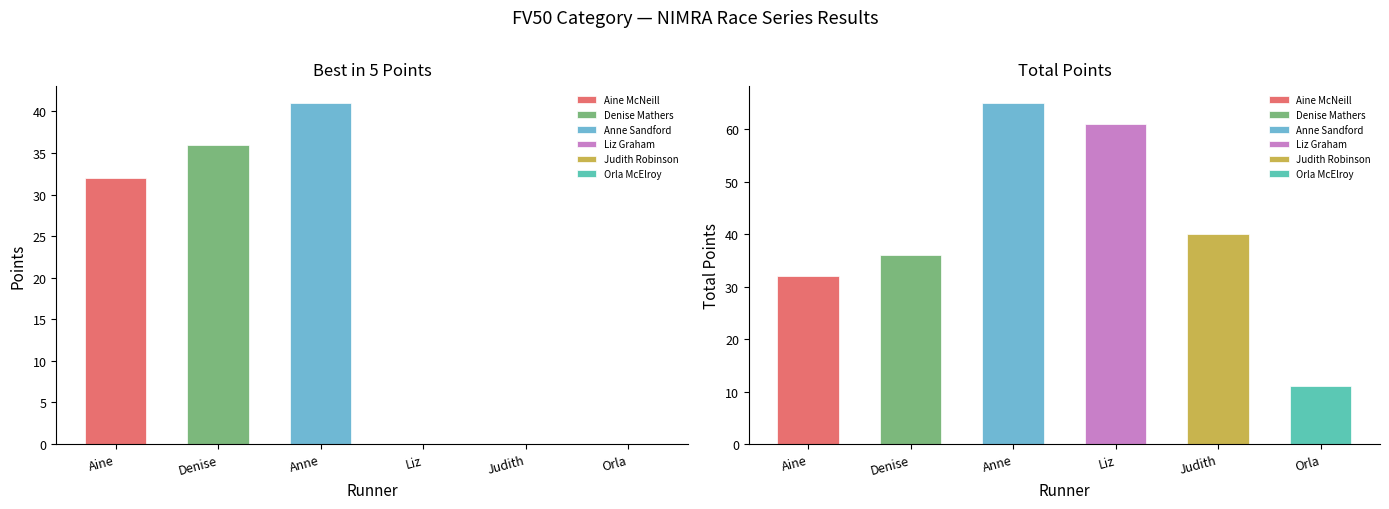

What is the label of the 5th bar from the right?

Anne Sandford